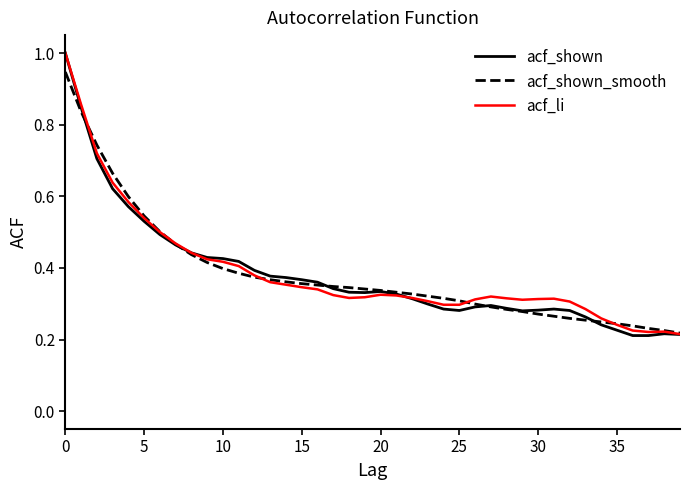

What is the maximum value shown in the chart?

1.0